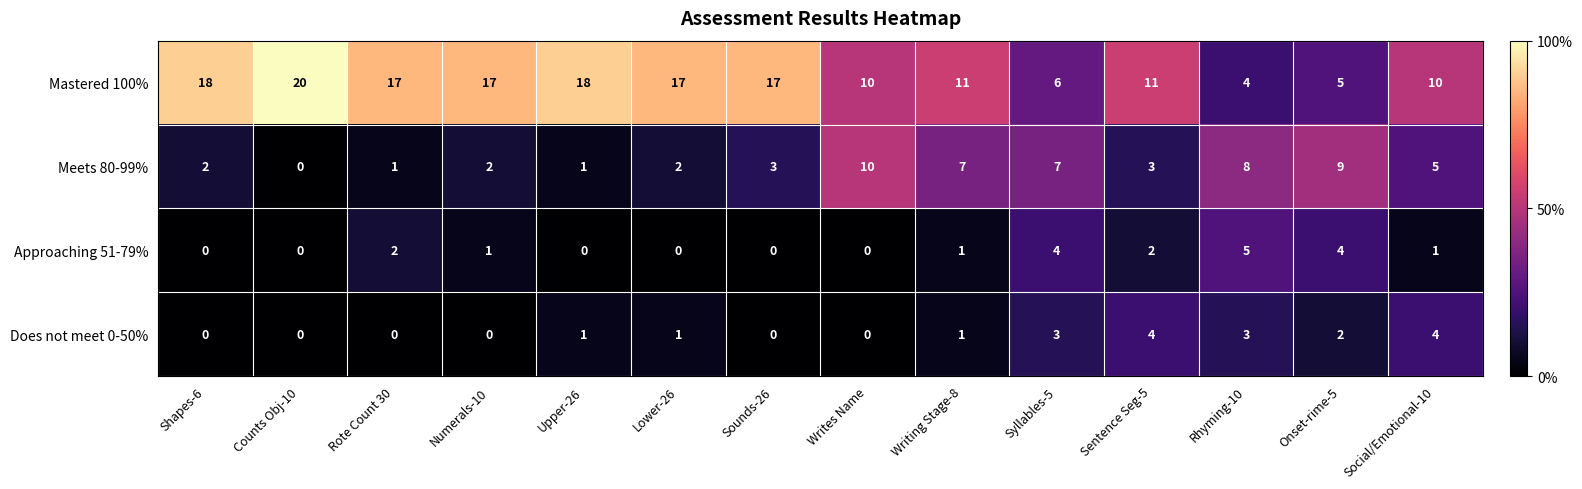

Read the Mastered 100% value at Rhyming-10.

4